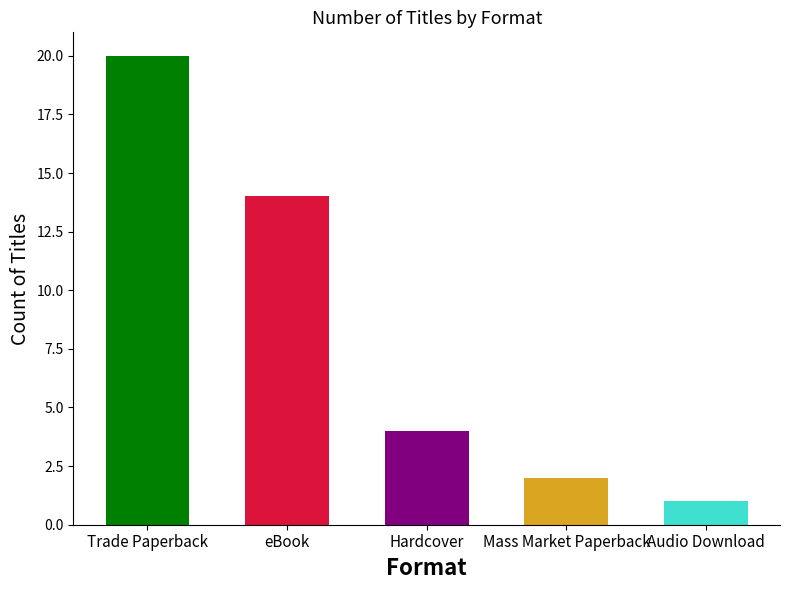

What is the smallest value displayed?

1